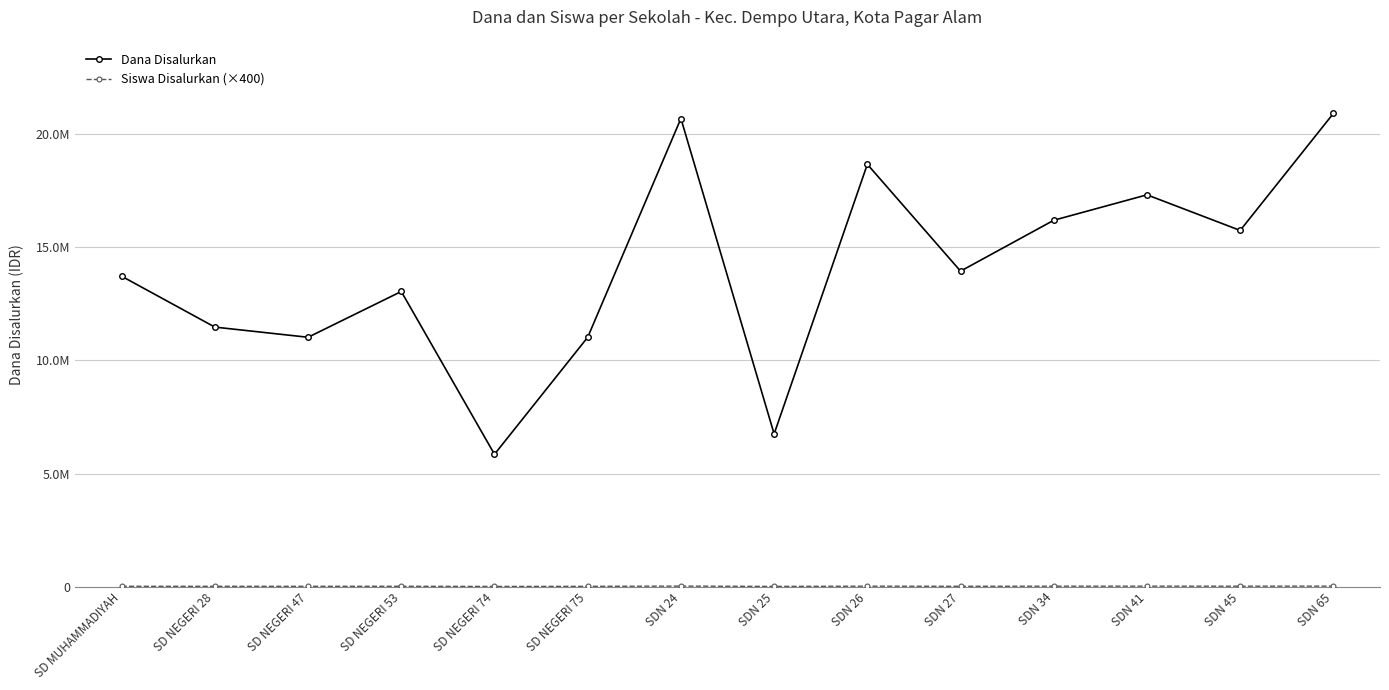

Rank the series by their average value, from highest to lowest.

Dana Disalurkan, Siswa Disalurkan (×400)